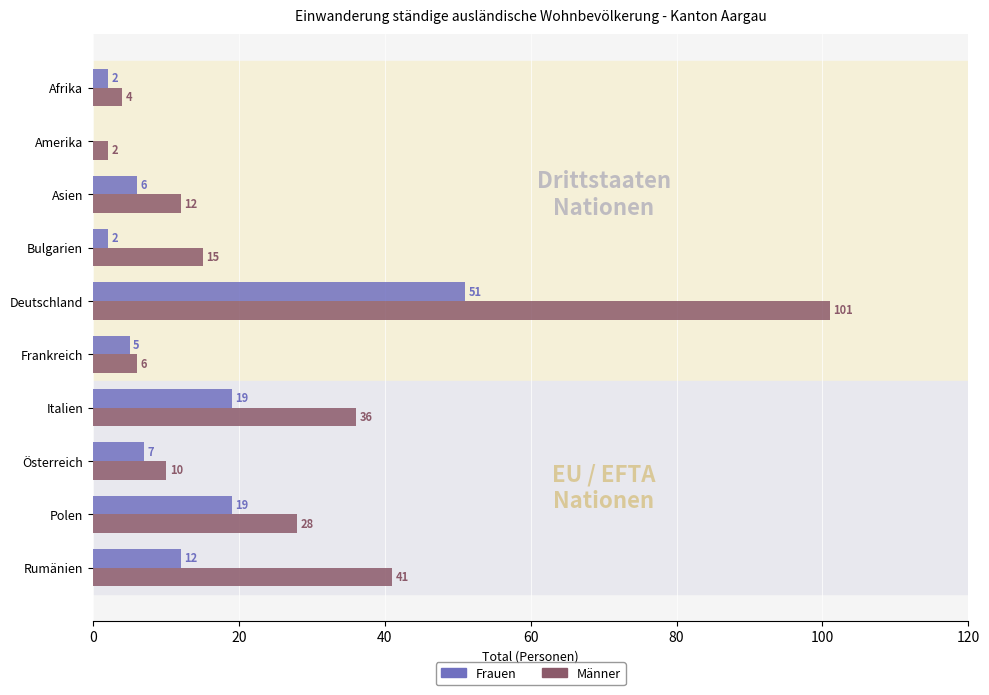

The Frauen series shows 19 at Italien. True or false?

True